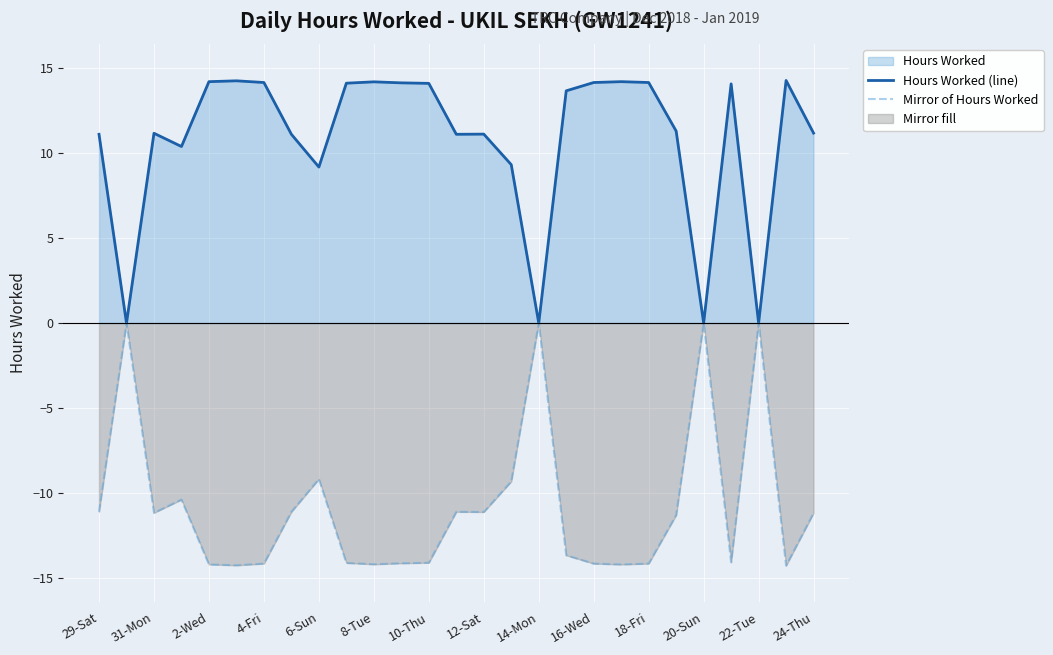

How many positive values does the Hours Worked (line) series have?

23